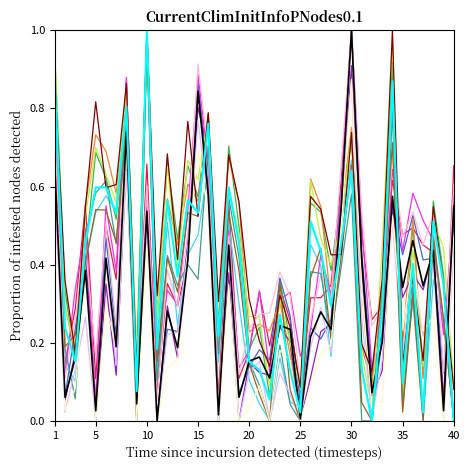

Does the chart display data point markers on the line(s)?

No